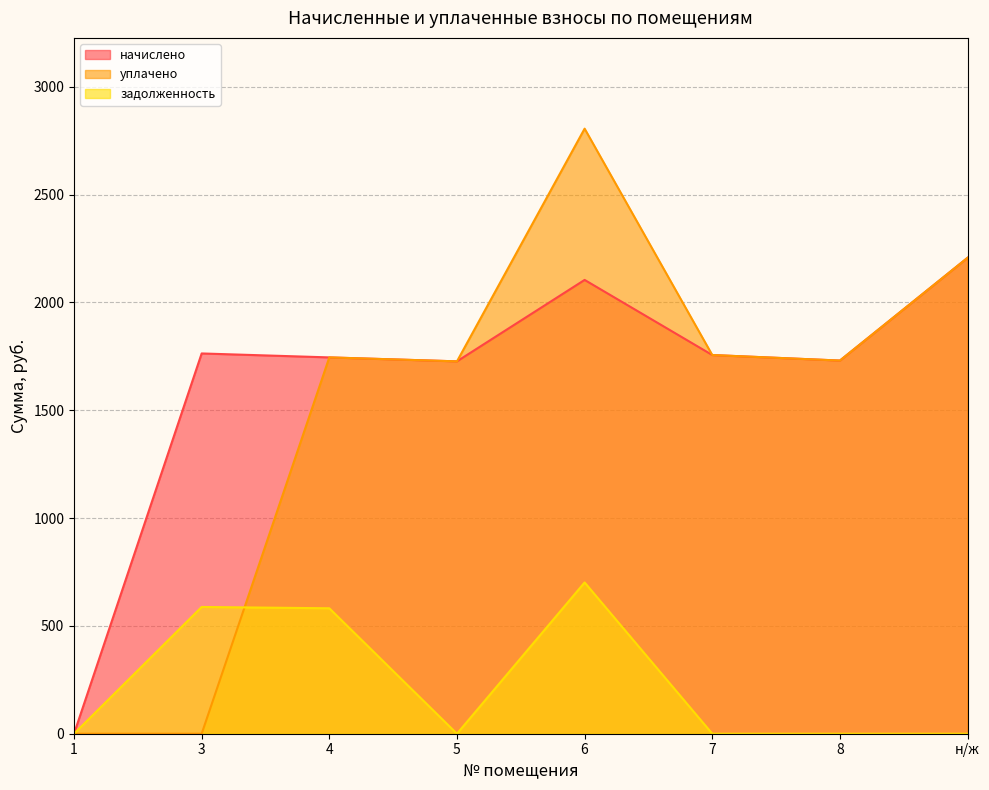

Reading left to right, list all the values displayed in this chart.

начислено: 0.0	1763.3	1745.0	1726.7	2104.3	1756.0	1730.3	2206.9
уплачено: 0.0	0.0	1745.0	1726.7	2805.7	1756.0	1730.3	2206.9
задолженность: 0.0	587.8	581.7	0.0	701.4	0.0	0.0	0.0